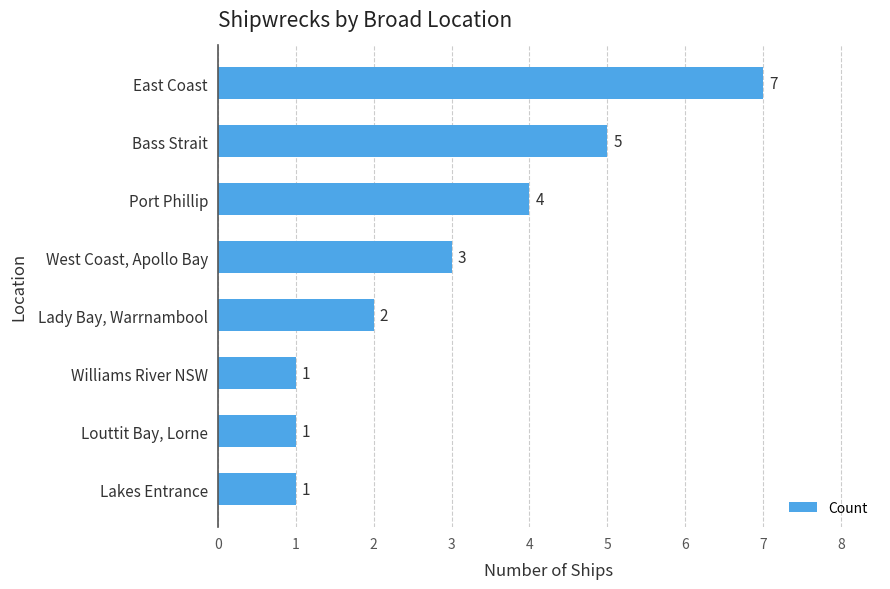

What is the ratio of the value at Louttit Bay, Lorne to the value at Lakes Entrance?

1.0